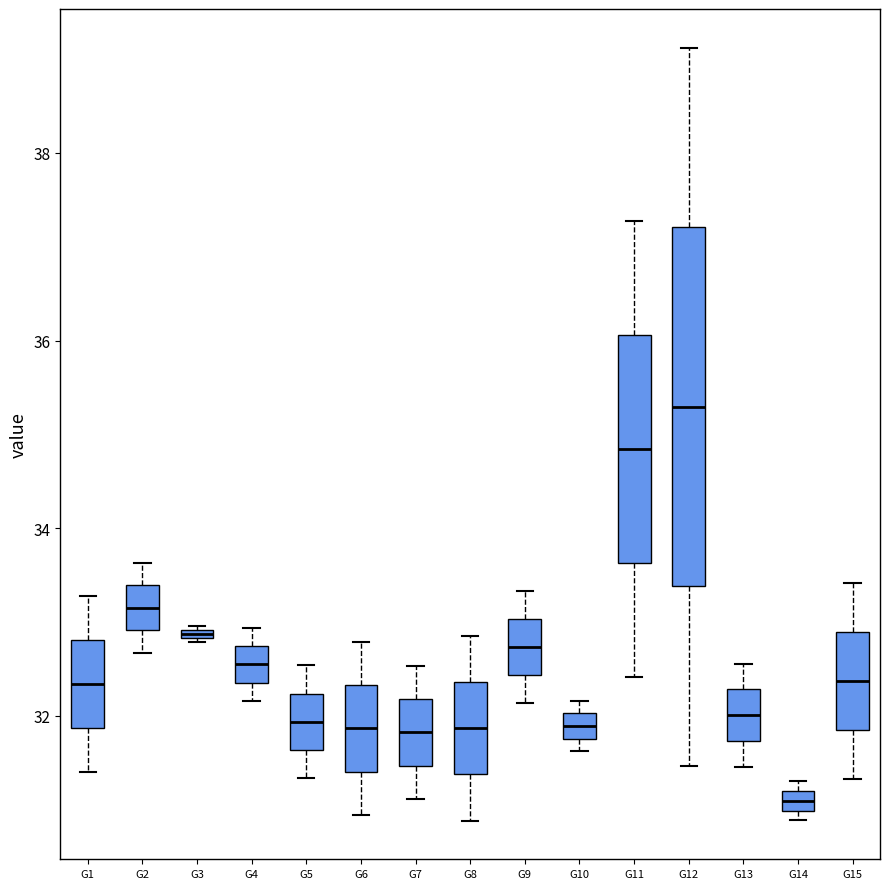

Which box has the lowest median line?

G14